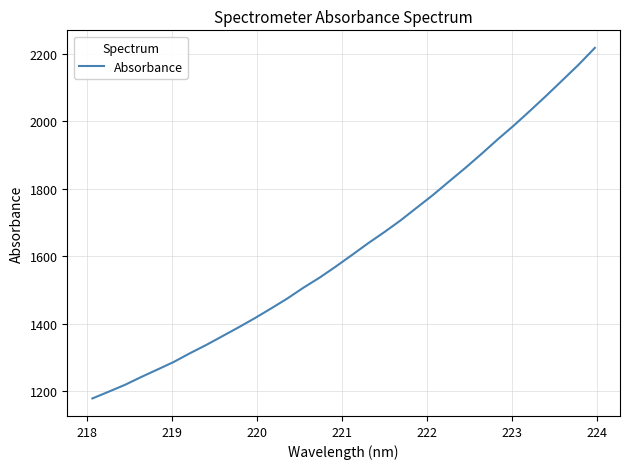

What is the maximum value shown in the chart?

2216.8